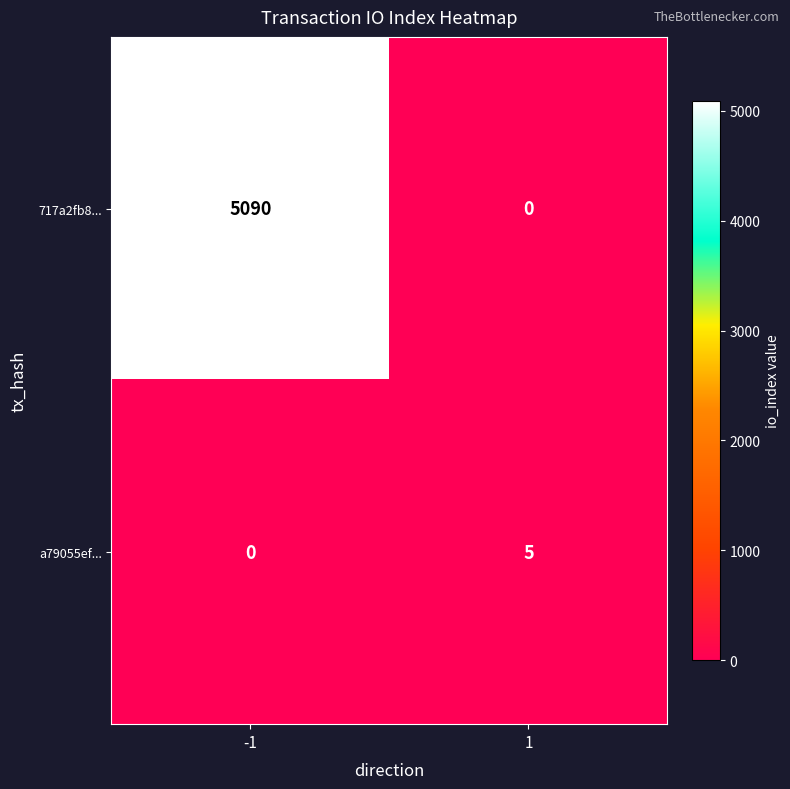

Reading right to left, list all the values displayed in this chart.

717a2fb8...: 0	5090
a79055ef...: 5	0